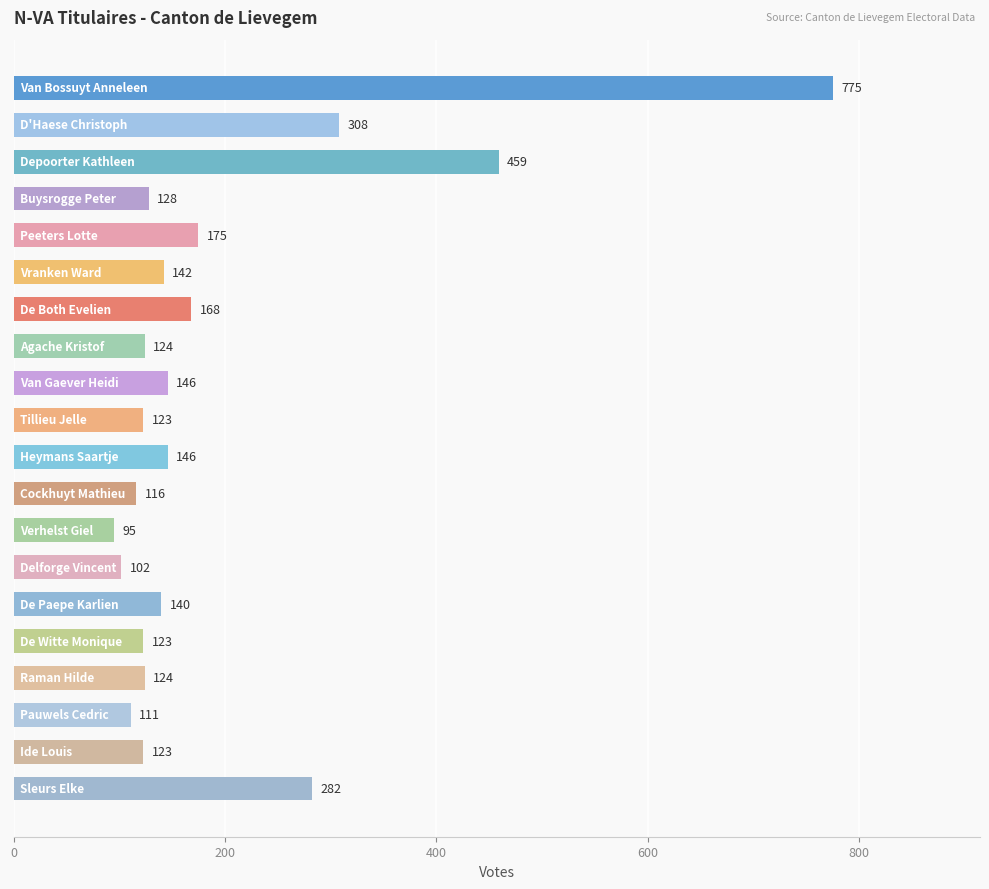

What is the maximum value shown in the chart?

775